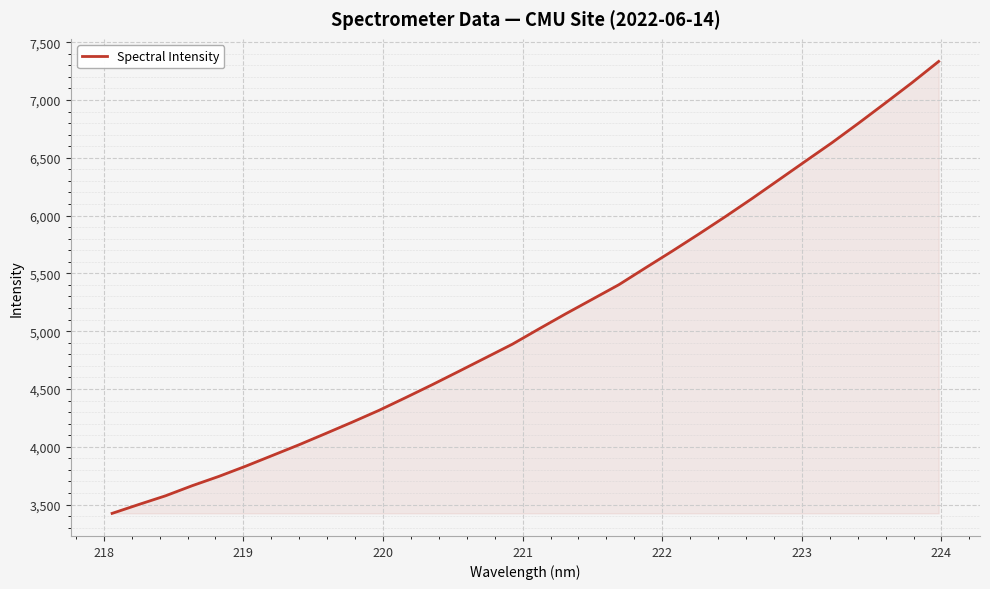

What is the difference between the maximum and minimum values?

3909.1